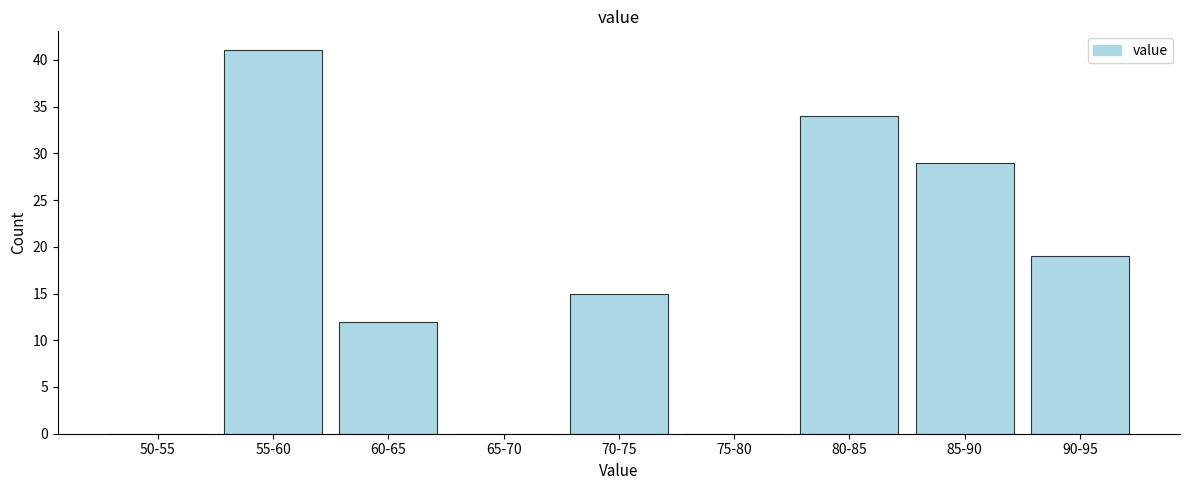

Reading right to left, list all the values displayed in this chart.

90-95=19	85-90=29	80-85=34	75-80=0	70-75=15	65-70=0	60-65=12	55-60=41	50-55=0